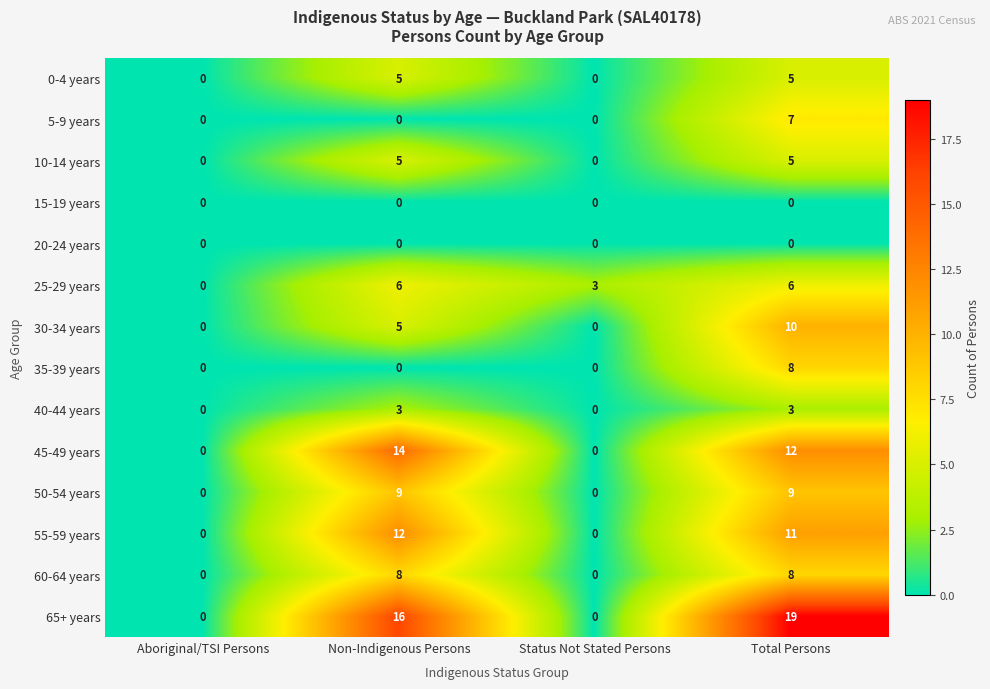

How many categories are shown in the chart?

4